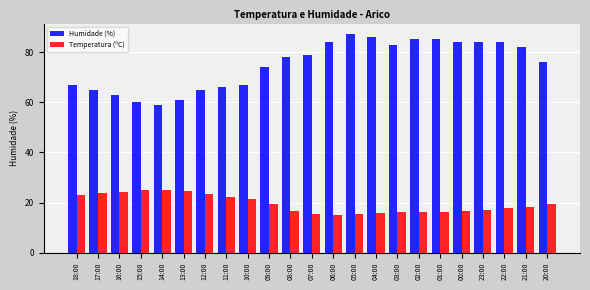

Which series has the widest spread of values?

Humidade (%)